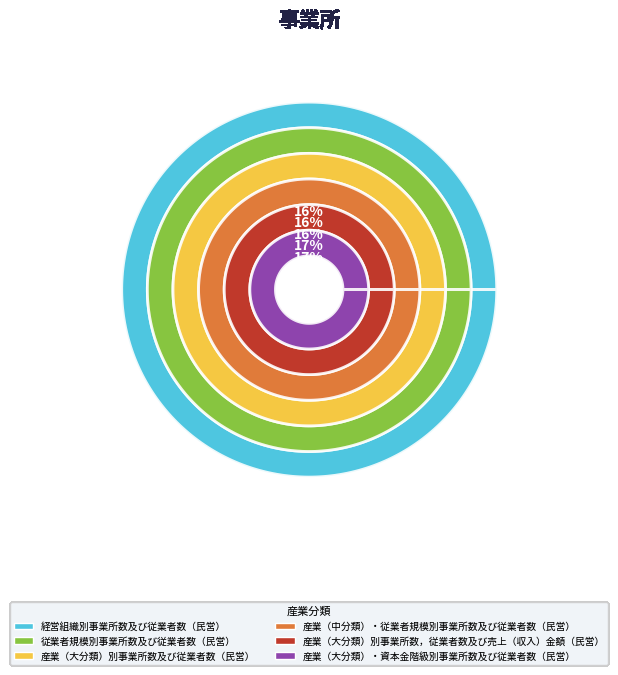

What percentage is the 経営組織別事業所数及び従業者数（民営） slice, to the nearest percent?

16%